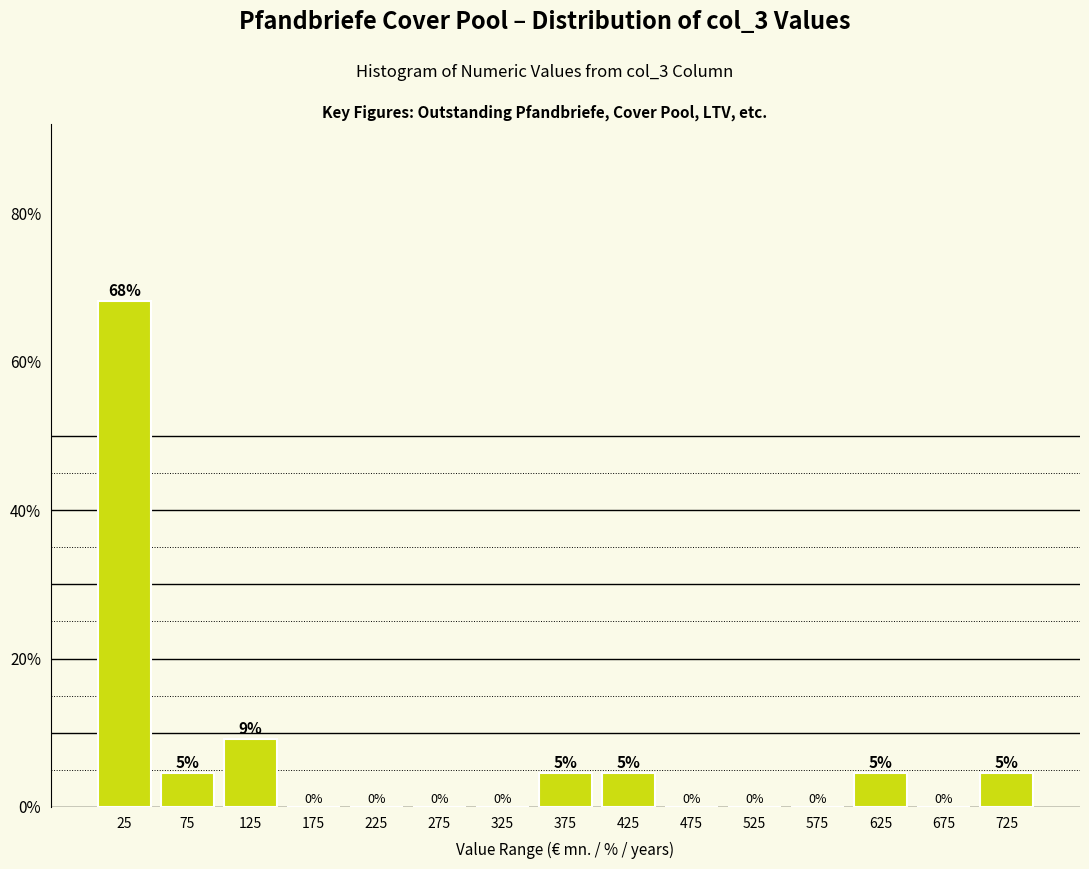

Over which range of the x-axis is the bar tallest?

0 to 50